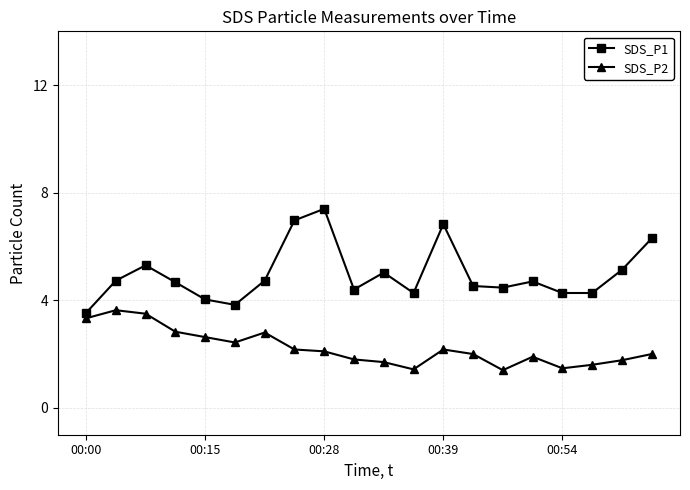

List the series in order of their overall mean, highest first.

SDS_P1, SDS_P2